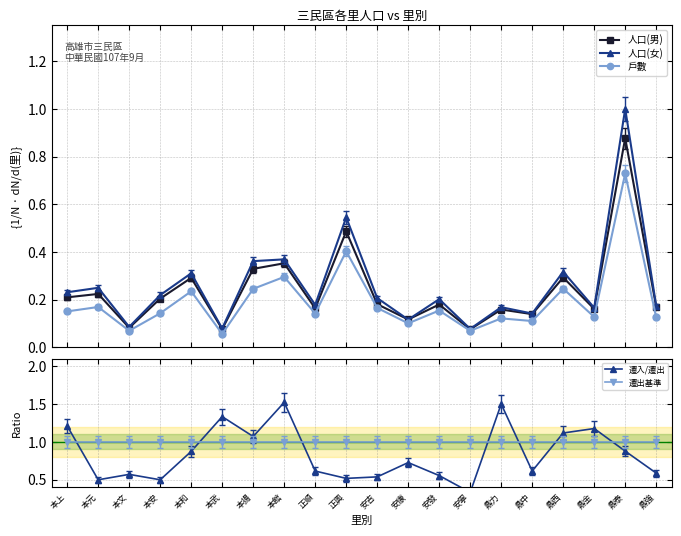

What is the sum of all 遷出基準 values?

20.0